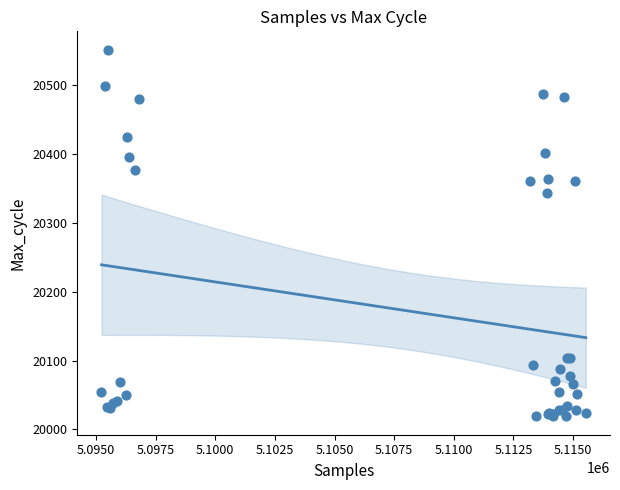

What Y value in the scatter plot is closest to 20285?

20343